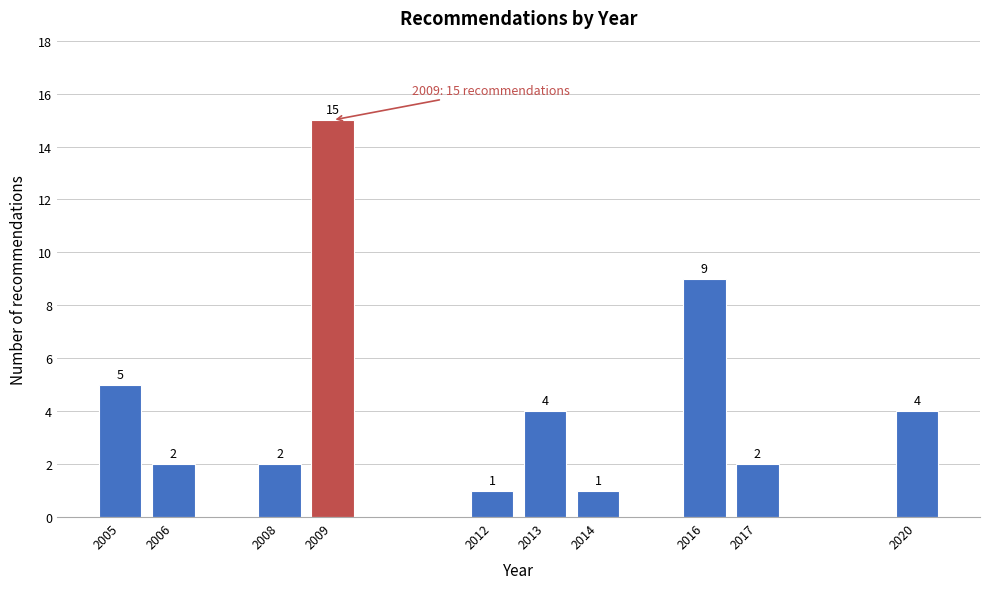

Reading right to left, what are all the values shown in this chart?

4	2	9	1	4	1	15	2	2	5